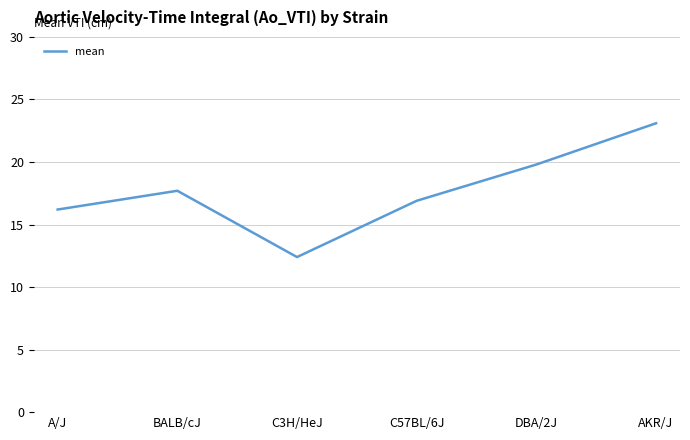

Does the chart display data point markers on the line(s)?

No